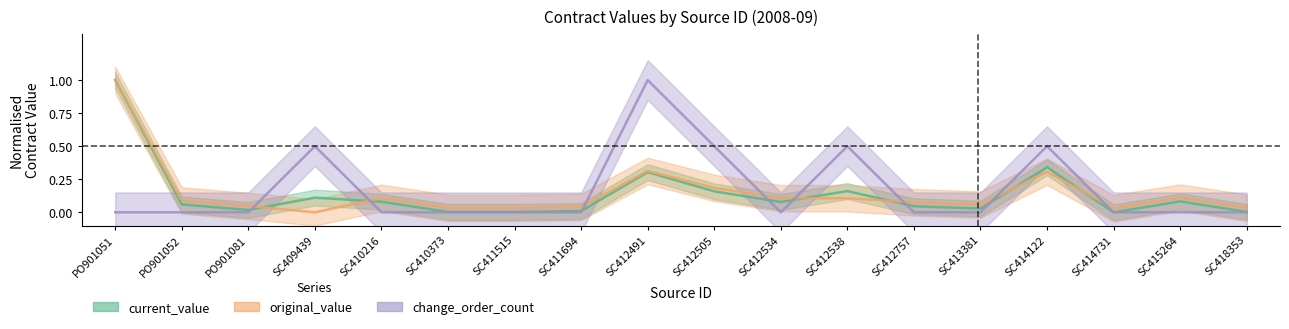

Does the chart have visible grid lines?

No